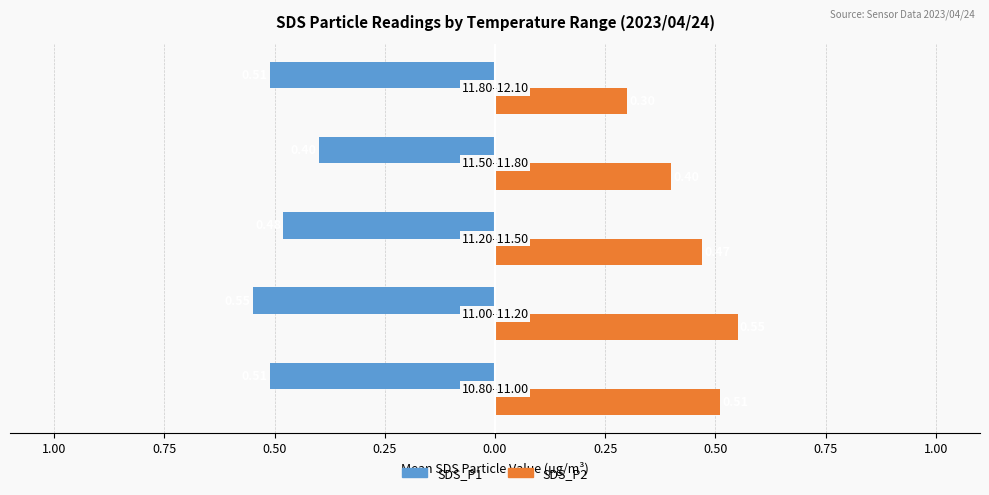

What are all the series names shown in the legend?

SDS_P1, SDS_P2